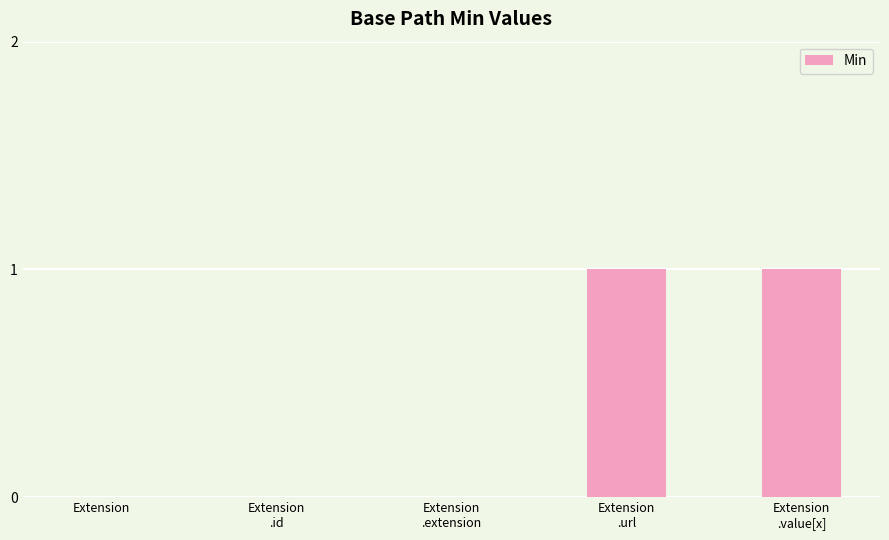

What is the greatest value displayed?

1